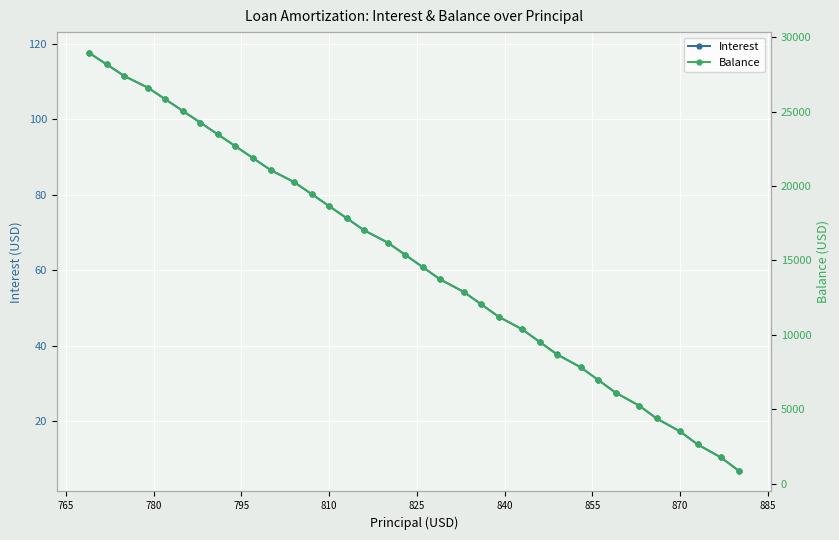

How many lines are shown in the chart?

2